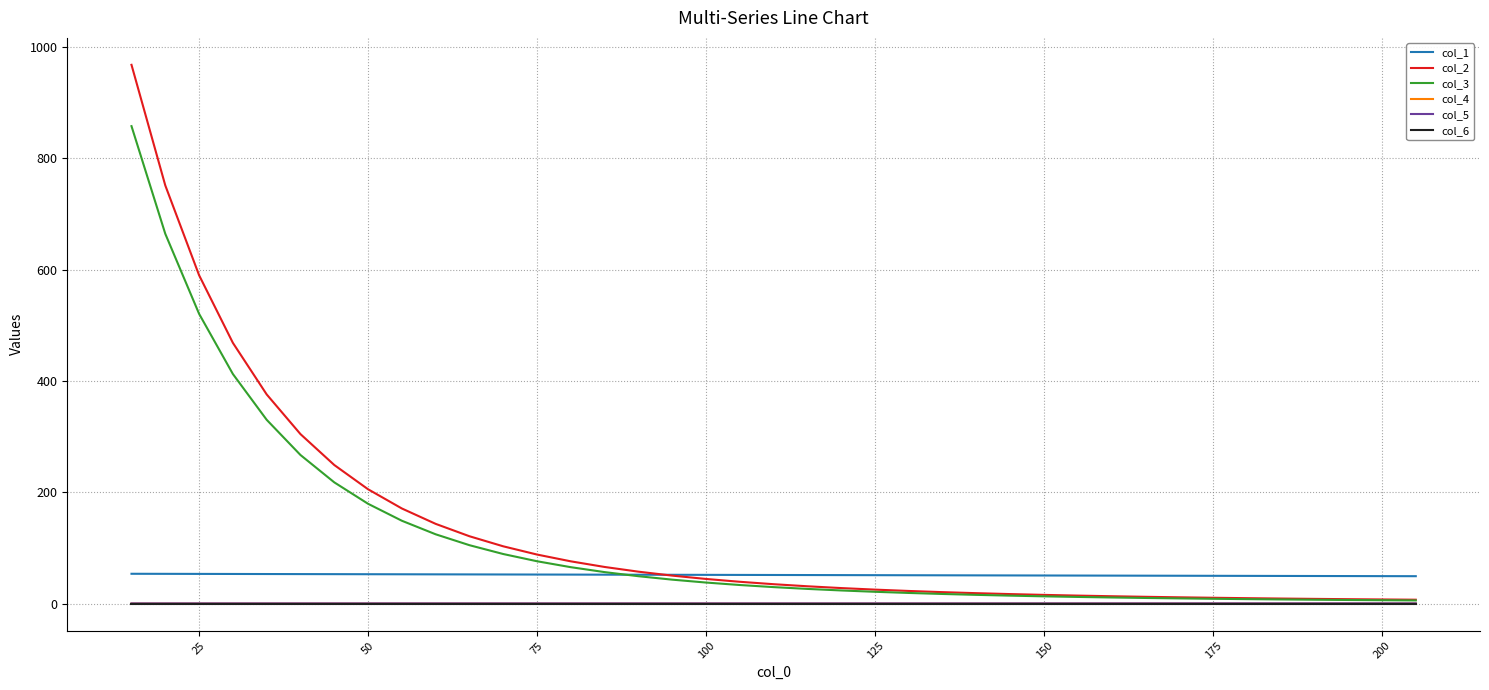

What is the difference between the maximum and minimum values in the col_1 series?

4.3